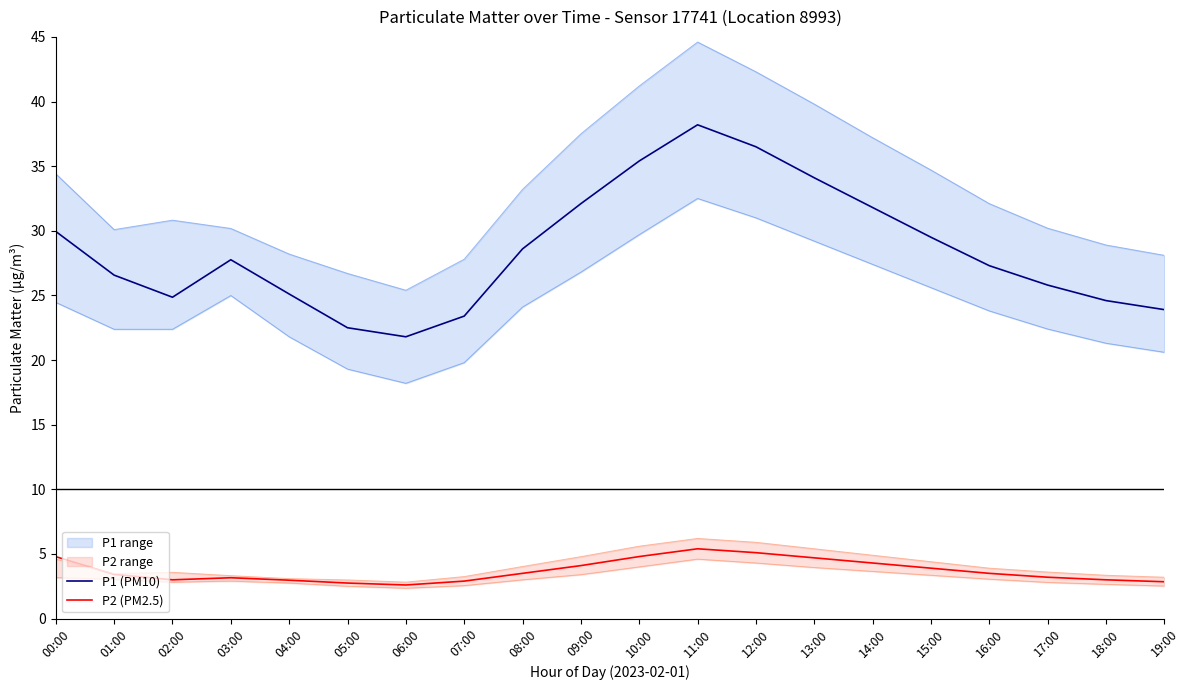

True or false: P1 (PM10) and P2 (PM2.5) cross at least once.

False